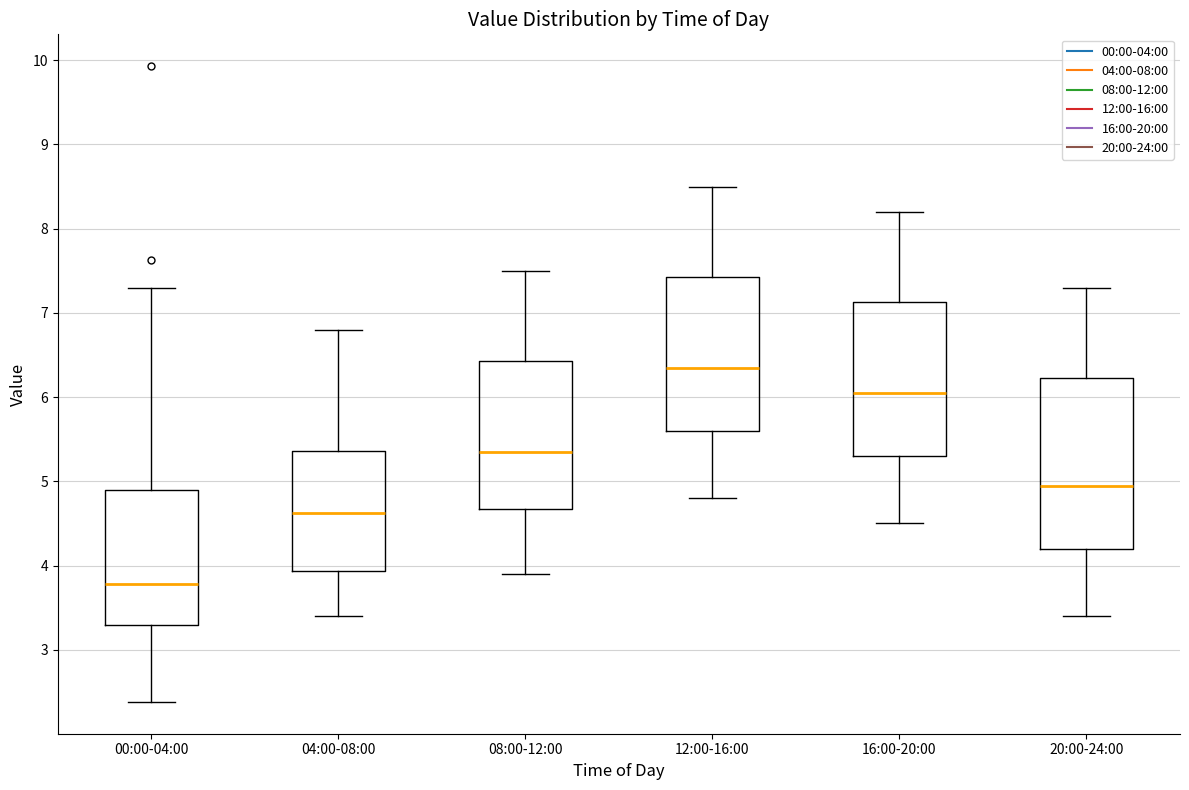

Which box has the highest median line?

12:00-16:00